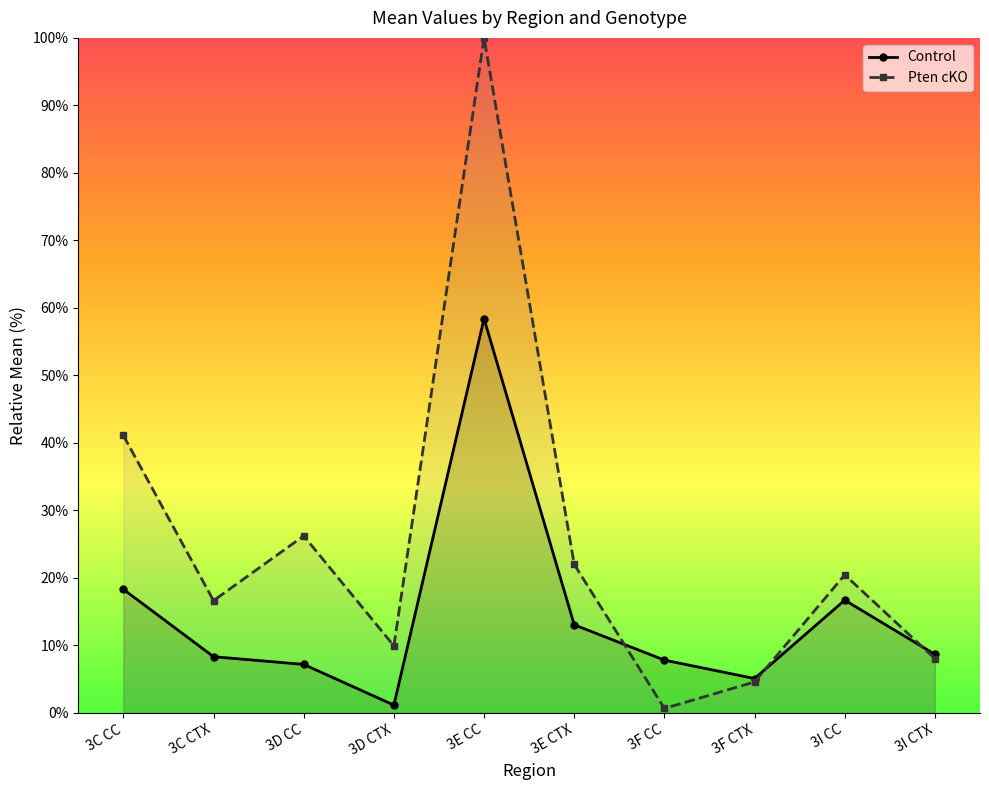

At which label does Control reach its peak?

3E CC